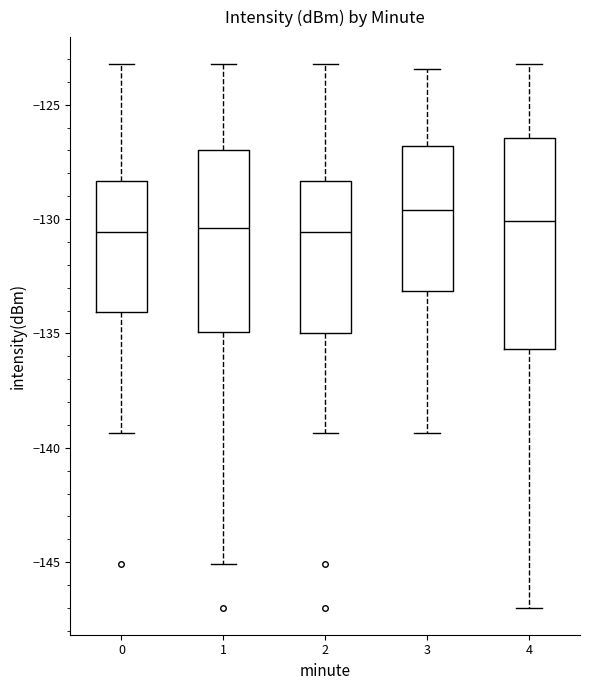

Reading left to right, read every box against the y-axis: the position of its median line, the range the box covers, and the ends of its whiskers. The values are not printed on the chart, so give them approximately, as read against the axis.

0: median -130.5, box -134.0 to -128.5, whiskers -139.5 to -123.0
1: median -130.5, box -135.0 to -127.0, whiskers -145.0 to -123.0
2: median -130.5, box -135.0 to -128.5, whiskers -139.5 to -123.0
3: median -129.5, box -133.0 to -127.0, whiskers -139.5 to -123.5
4: median -130.0, box -135.5 to -126.5, whiskers -147.0 to -123.0